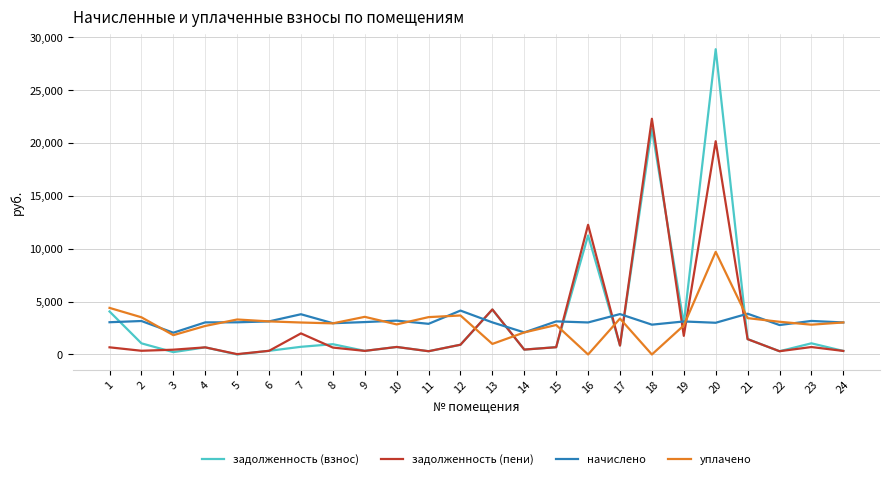

List the series in order of their peak value, lowest first.

начислено, уплачено, задолженность (пени), задолженность (взнос)